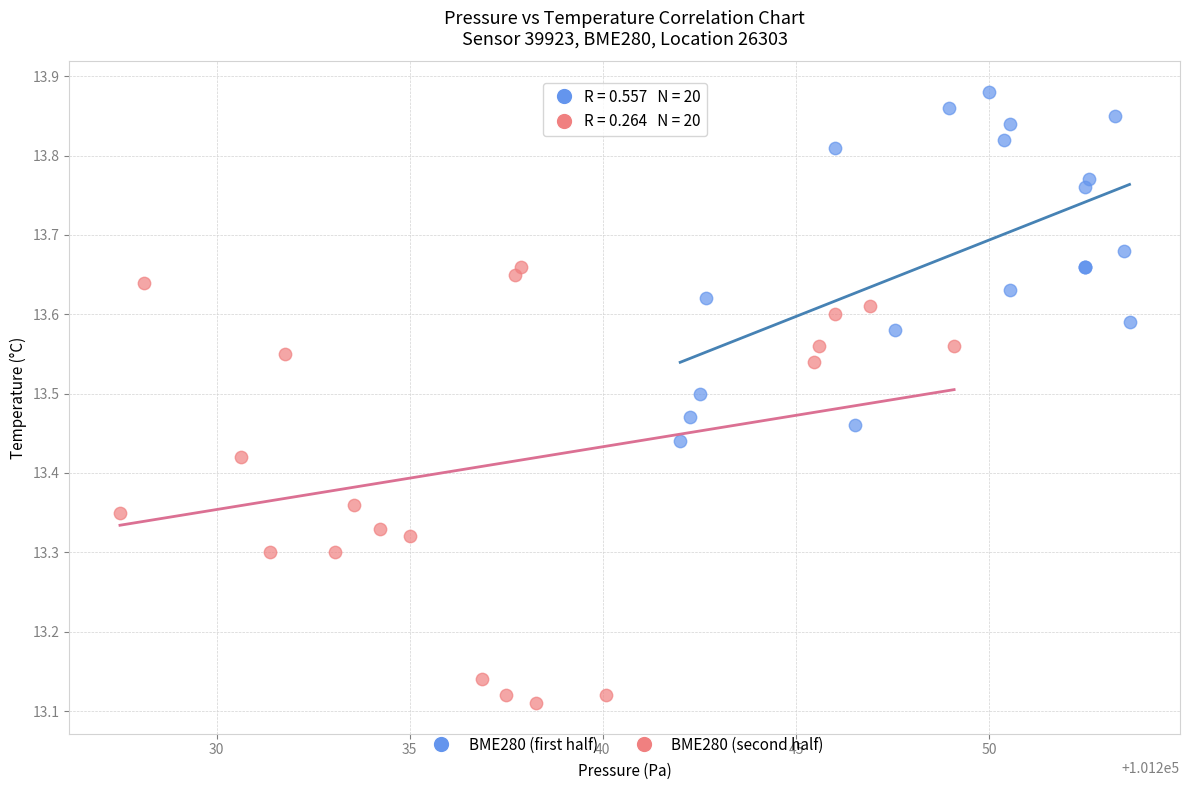

What are all the series names shown in the legend?

BME280 (first half), BME280 (second half)